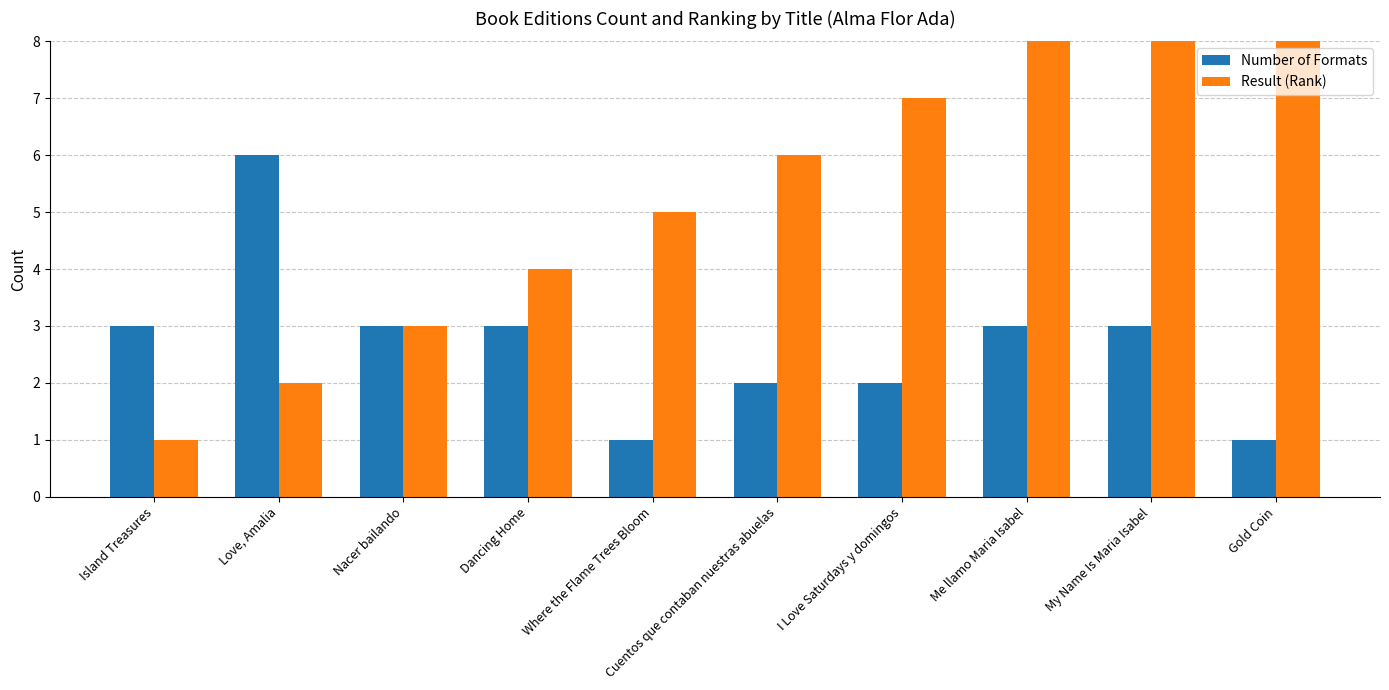

Are the bars horizontal?

No